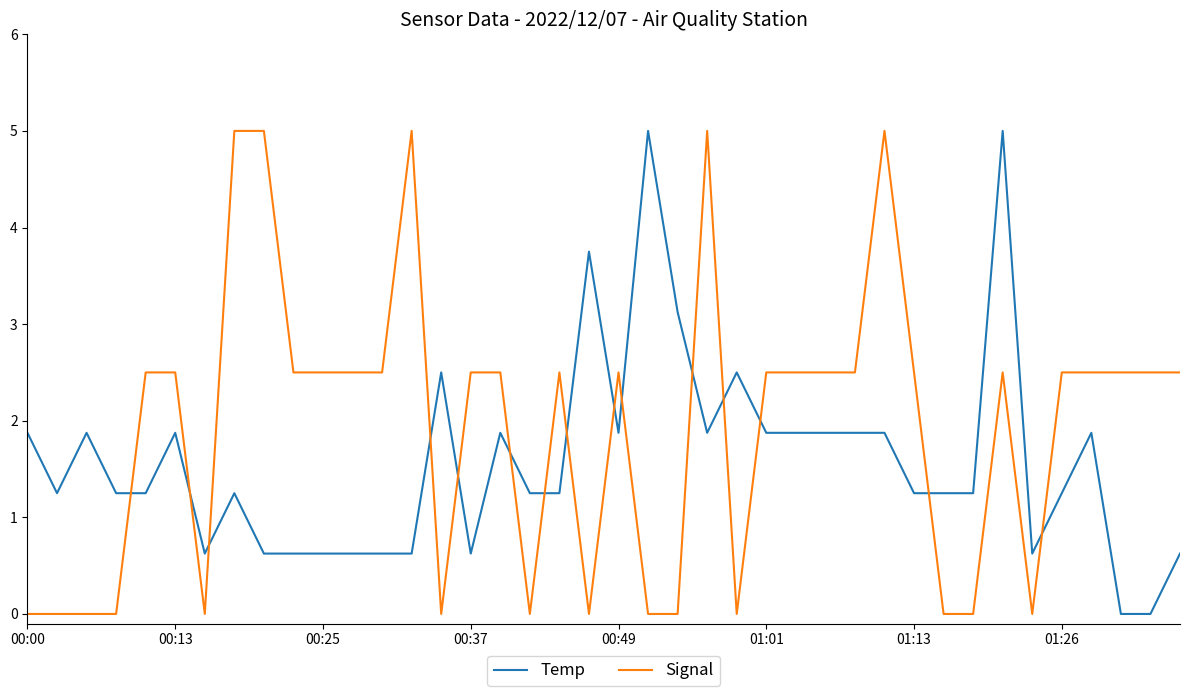

What is the highest value of the Signal series?

5.0